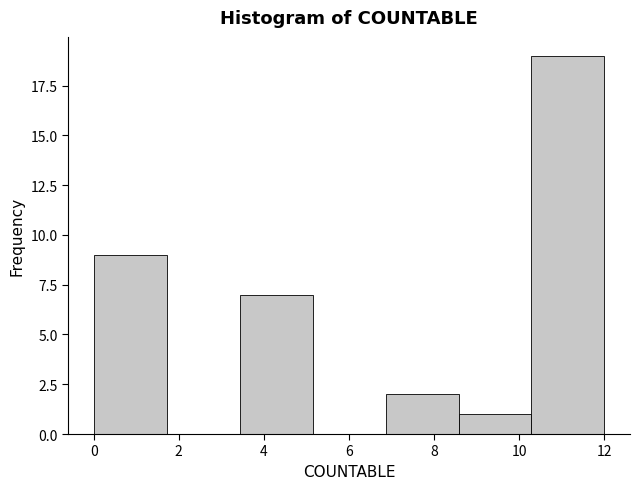

How tall is the bar that spans 10.2 to 12.0 on the x-axis? Neither the bar edges nor the heights are printed on the chart, so give them approximately, as read against the axes.

19